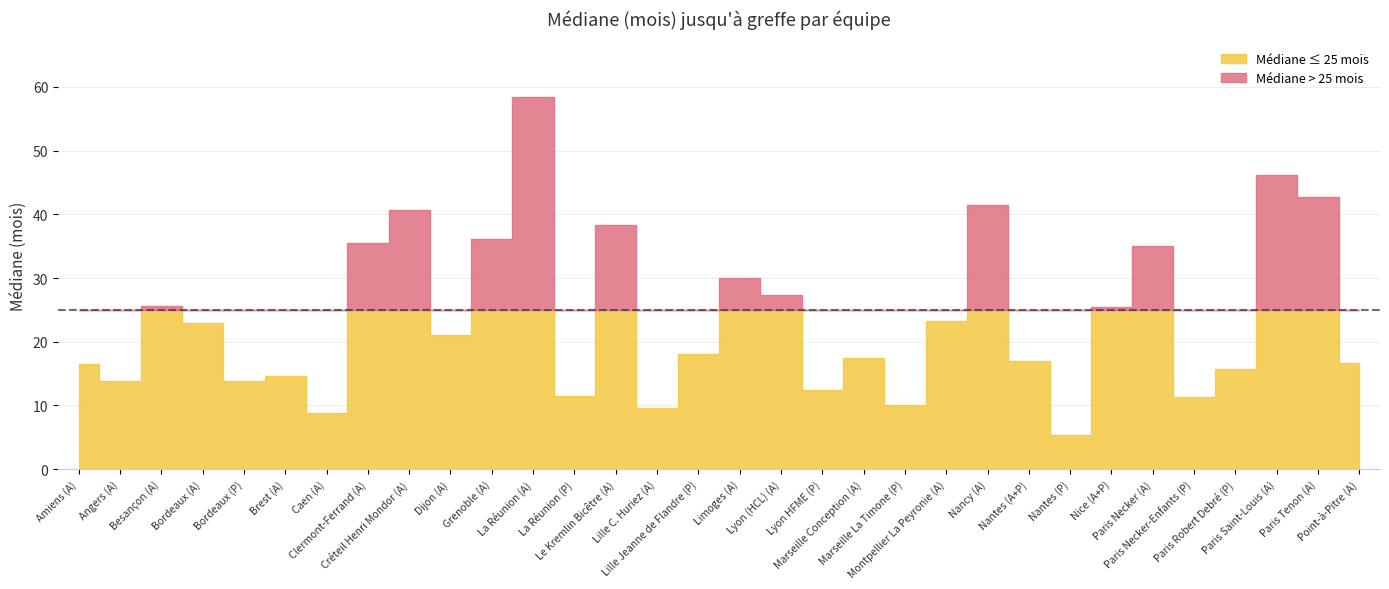

What is the change in value from Besançon (A) to Dijon (A)?

-4.6